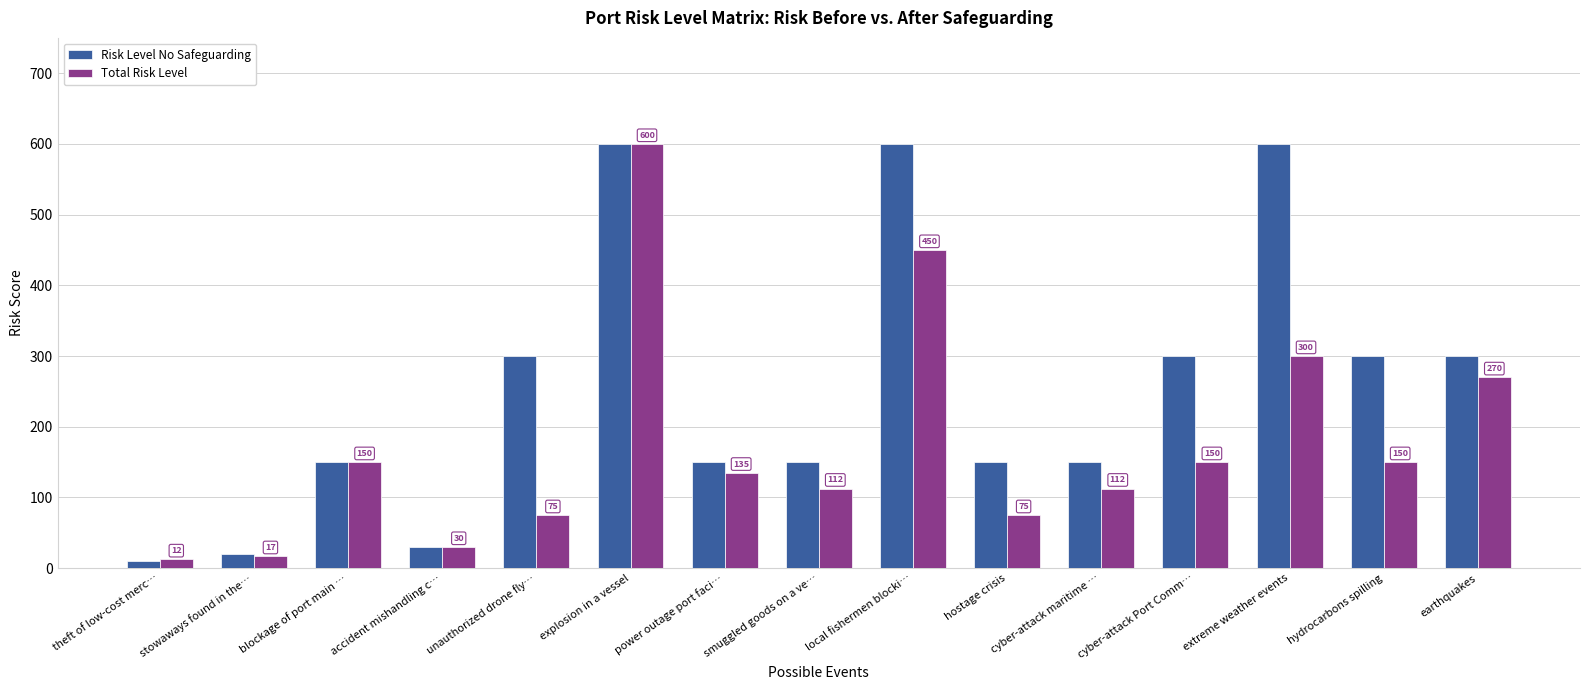

What is the difference between the second highest and minimum values in the Total Risk Level series?

437.5